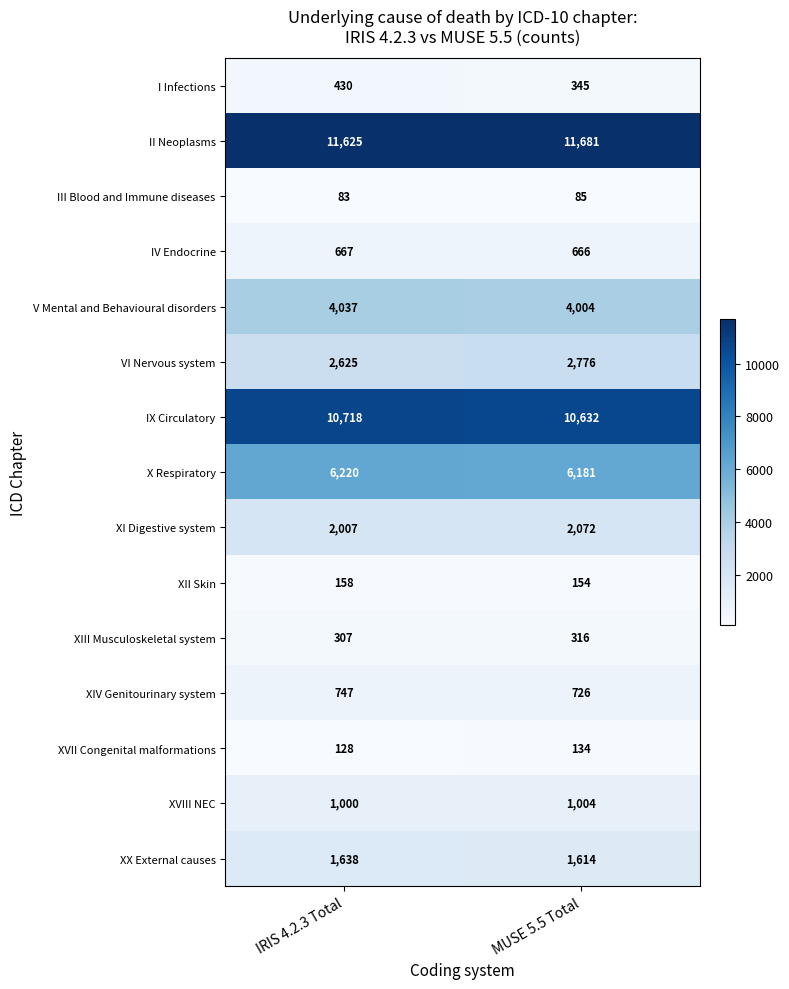

Rank the series at IRIS 4.2.3 Total from lowest to highest value.

III Blood and Immune diseases, XVII Congenital malformations, XII Skin, XIII Musculoskeletal system, I Infections, IV Endocrine, XIV Genitourinary system, XVIII NEC, XX External causes, XI Digestive system, VI Nervous system, V Mental and Behavioural disorders, X Respiratory, IX Circulatory, II Neoplasms